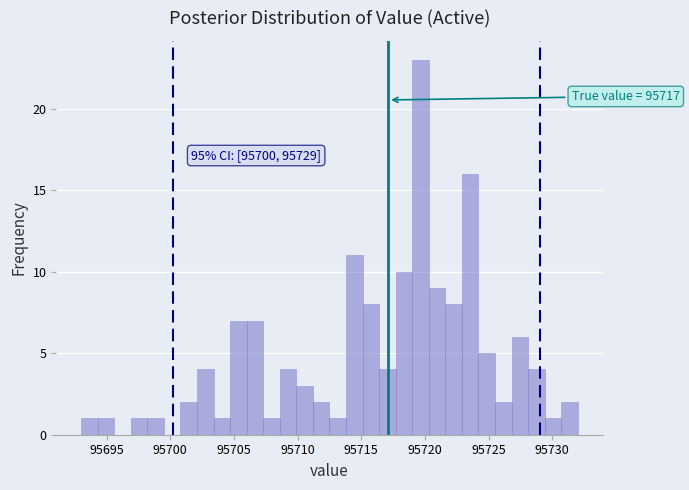

Around what value on the x-axis is the tallest bar? Give the approximate position of its centre, as read against the axis.

95719.5